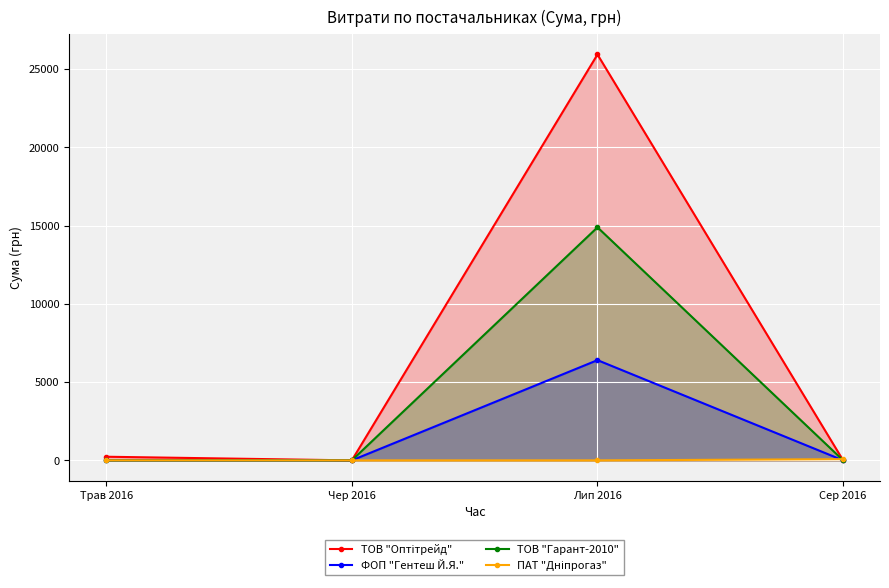

Which category has the highest value across all series?

Лип 2016